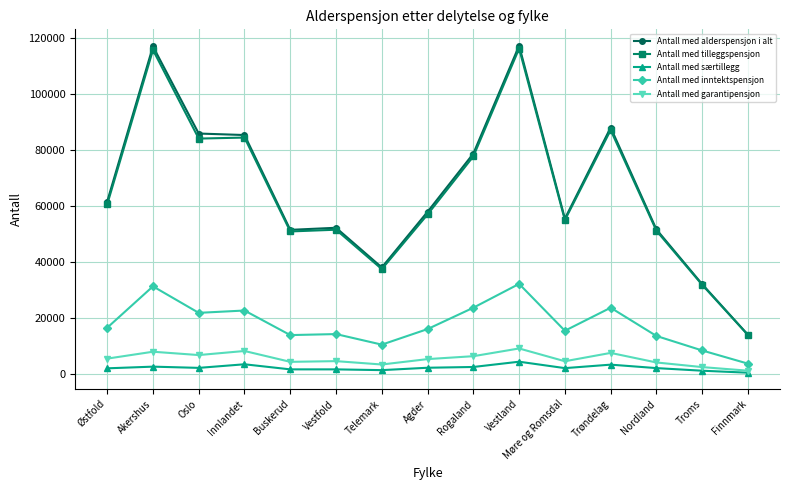

What is the smallest value displayed?

502